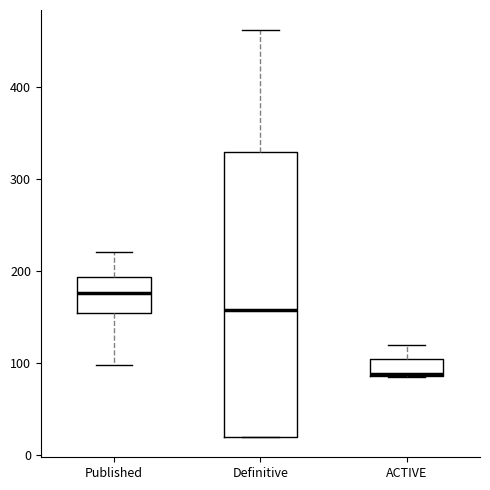

Where does the upper whisker of the box for ACTIVE end on the y-axis? The values are not printed on the chart, so give them approximately, as read against the axis.

120